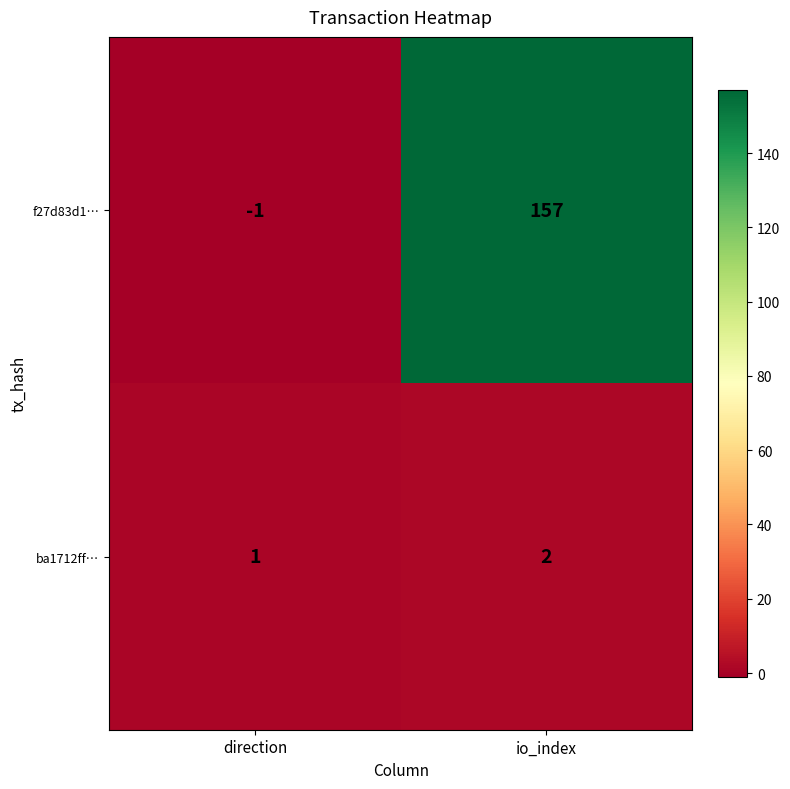

What is the sum of the ba1712ff… values at io_index and direction?

3